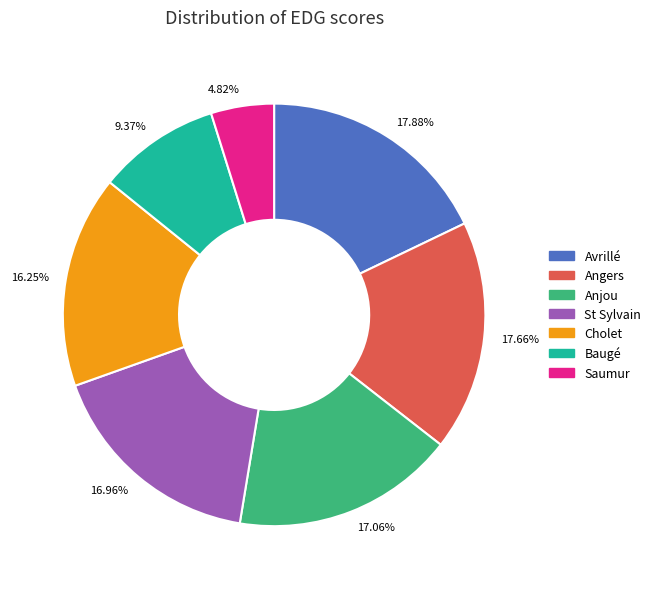

Do 17.06% and 4.82% together represent more than half of the pie?

No